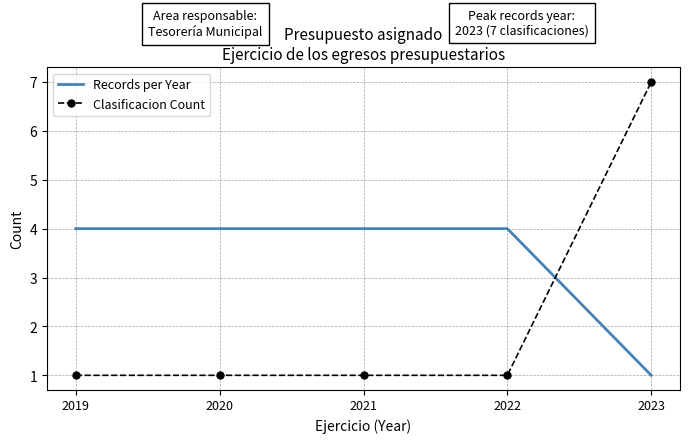

Which series has the widest spread of values?

Clasificacion Count